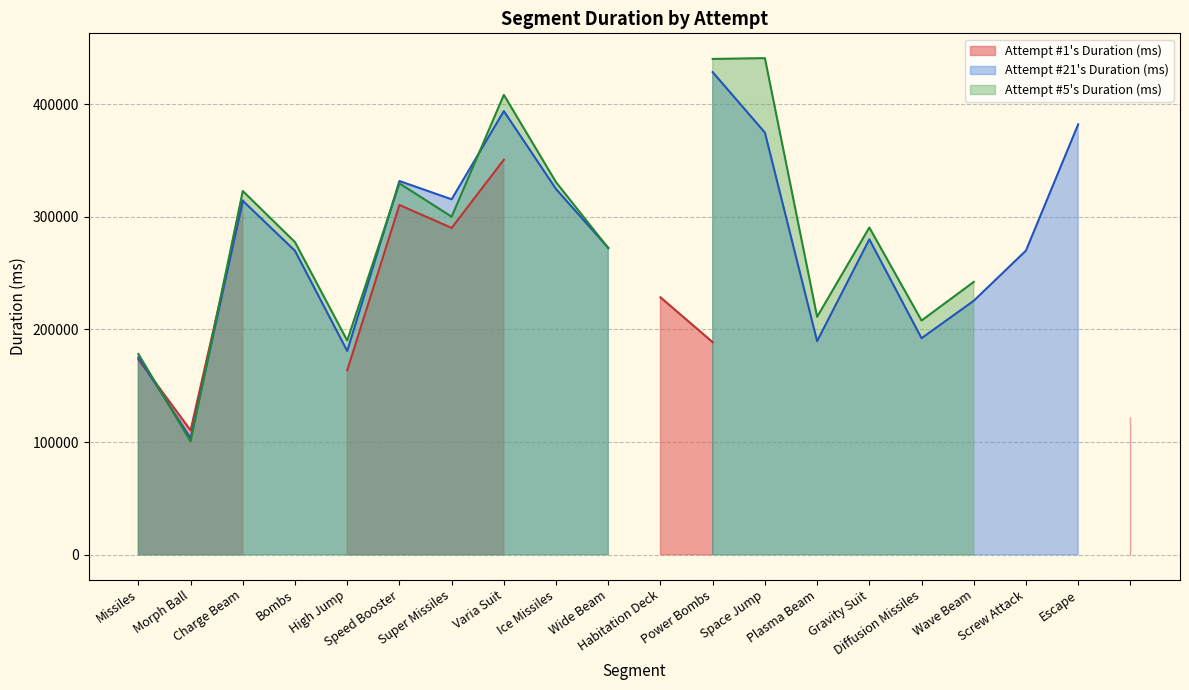

List the labels in order of Morph Ball value, largest first.

Power Bombs, Varia Suit, Escape, Space Jump, Speed Booster, Ice Missiles, Super Missiles, Gravity Suit, Wide Beam, Screw Attack, Bombs, Wave Beam, Diffusion Missiles, Plasma Beam, High Jump, , Missiles, Morph Ball, Charge Beam, Habitation Deck